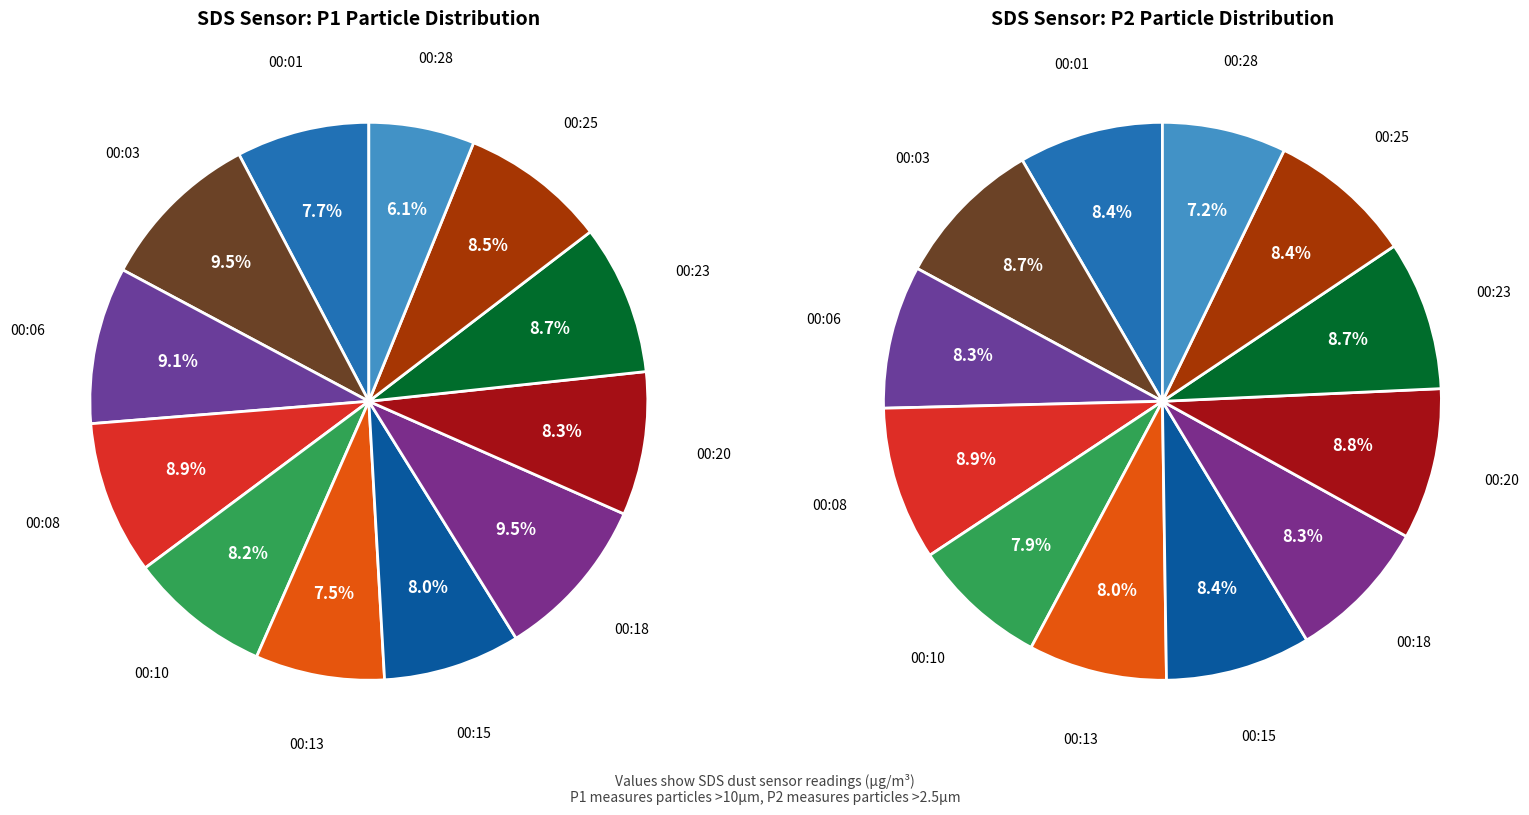

What is the smallest slice in the pie chart?

00:28